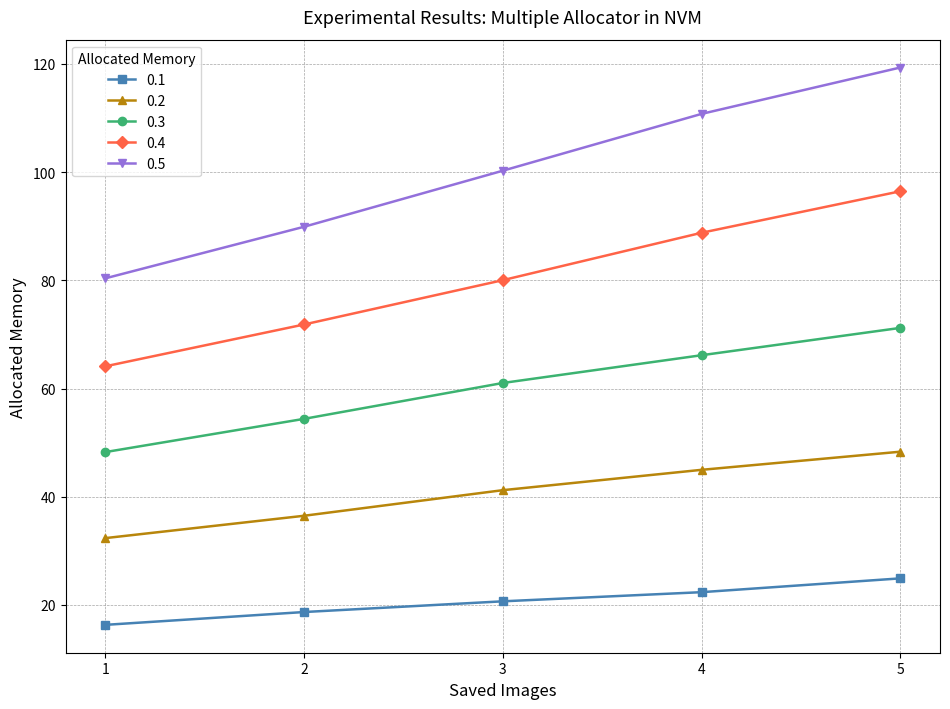

True or false: 0.3 and 0.1 cross at least once.

False